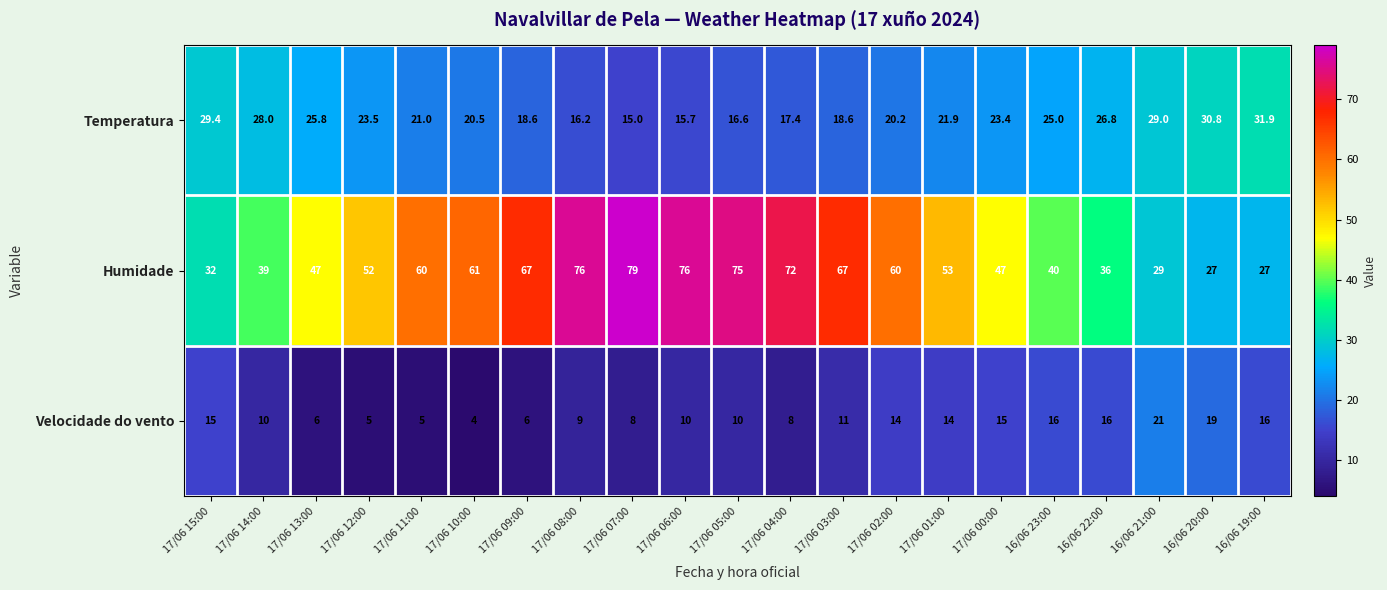

At which category does the chart reach its peak across all series?

17/06 07:00